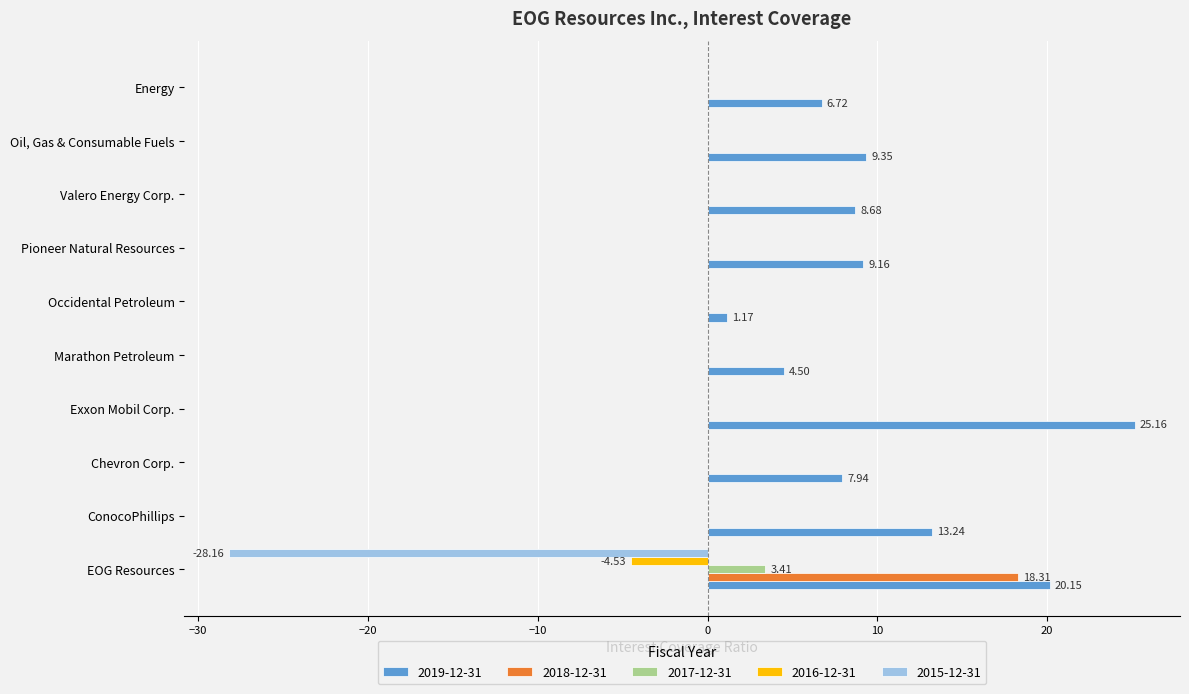

Which series changed the most between EOG Resources and Exxon Mobil Corp.?

2015-12-31